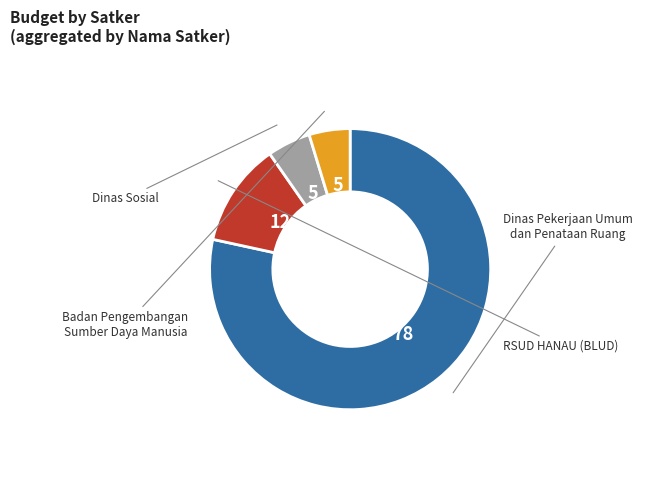

Is there any slice that represents more than half of the pie?

Yes